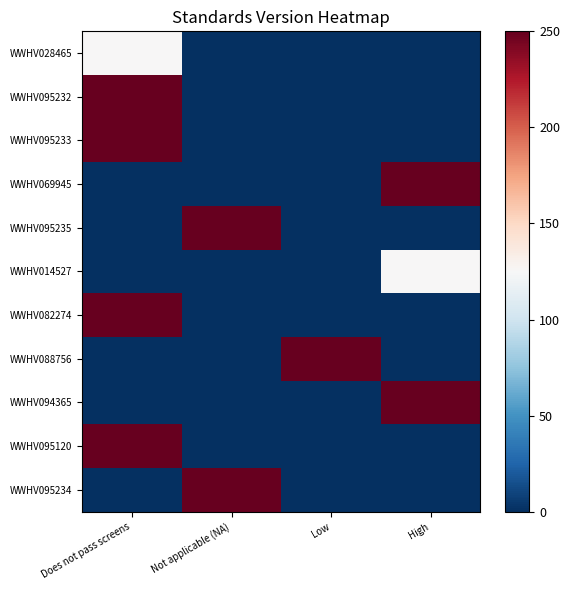

At how many categories does at least one series exceed 152?

4